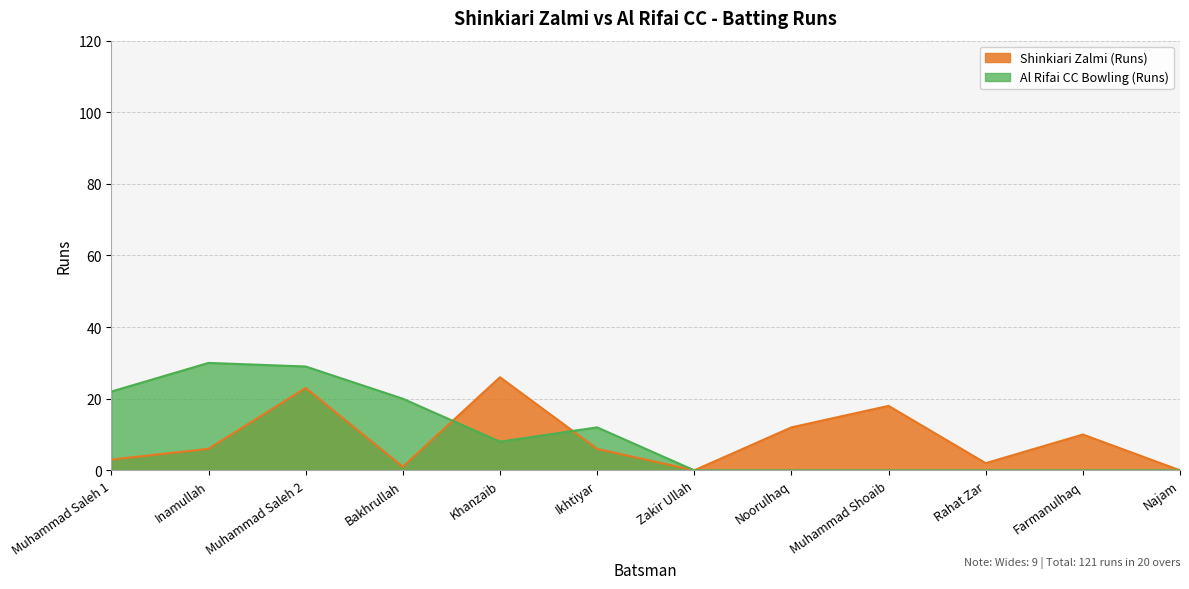

What is the difference between the maximum and minimum values in the Al Rifai CC Bowling (Runs) series?

30